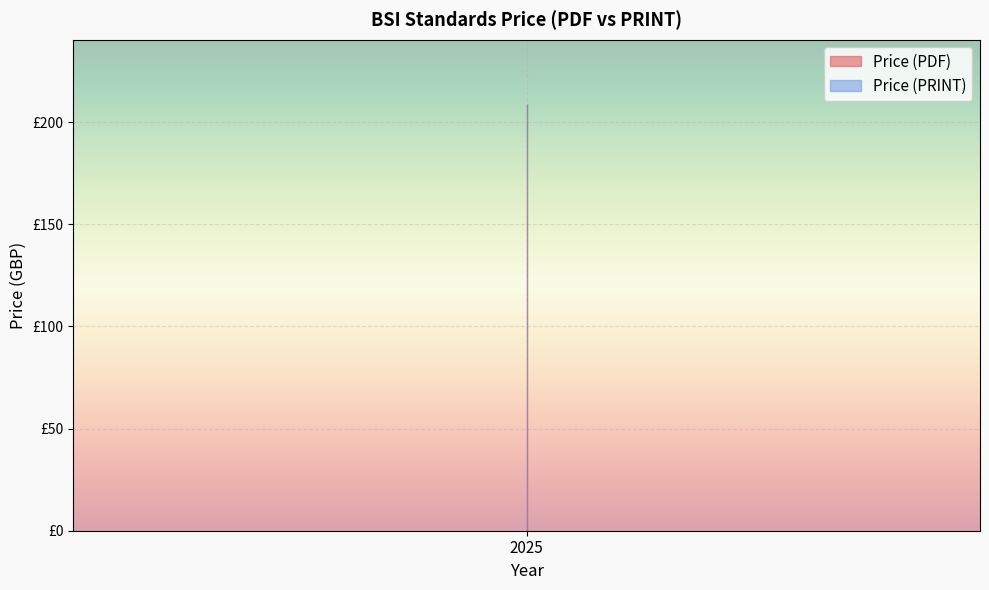

Where does the Price (PDF) series first go above 158?

2025